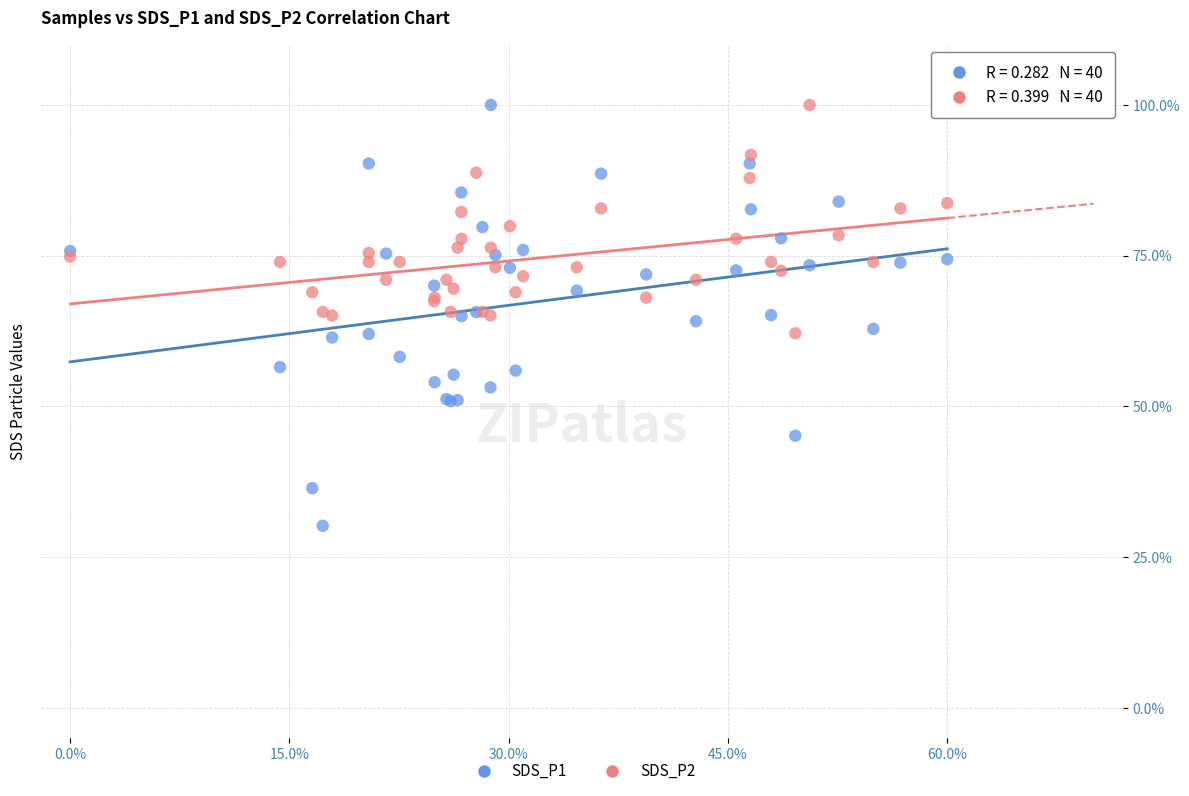

Which series contains the lowest Y value?

SDS_P1